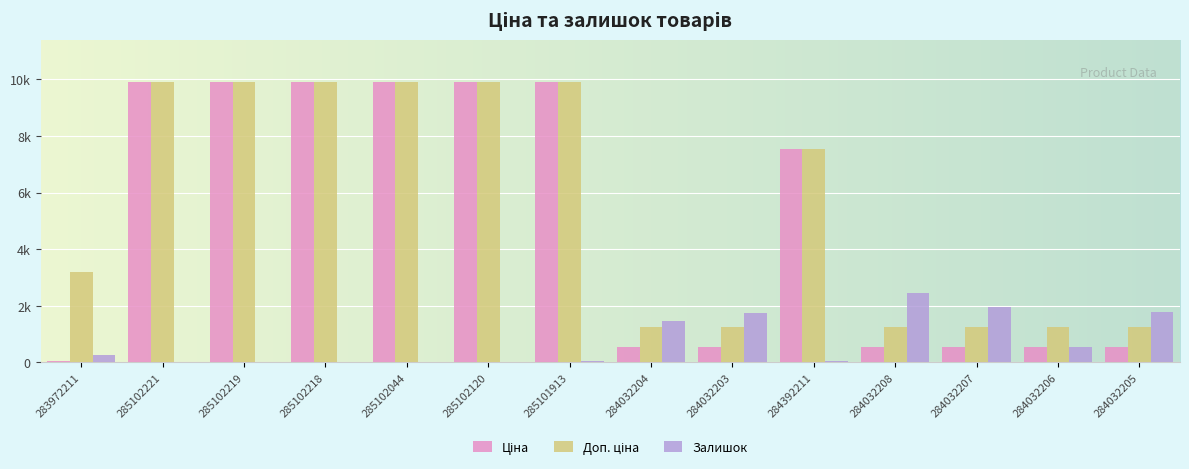

Does the chart contain stacked bars?

No